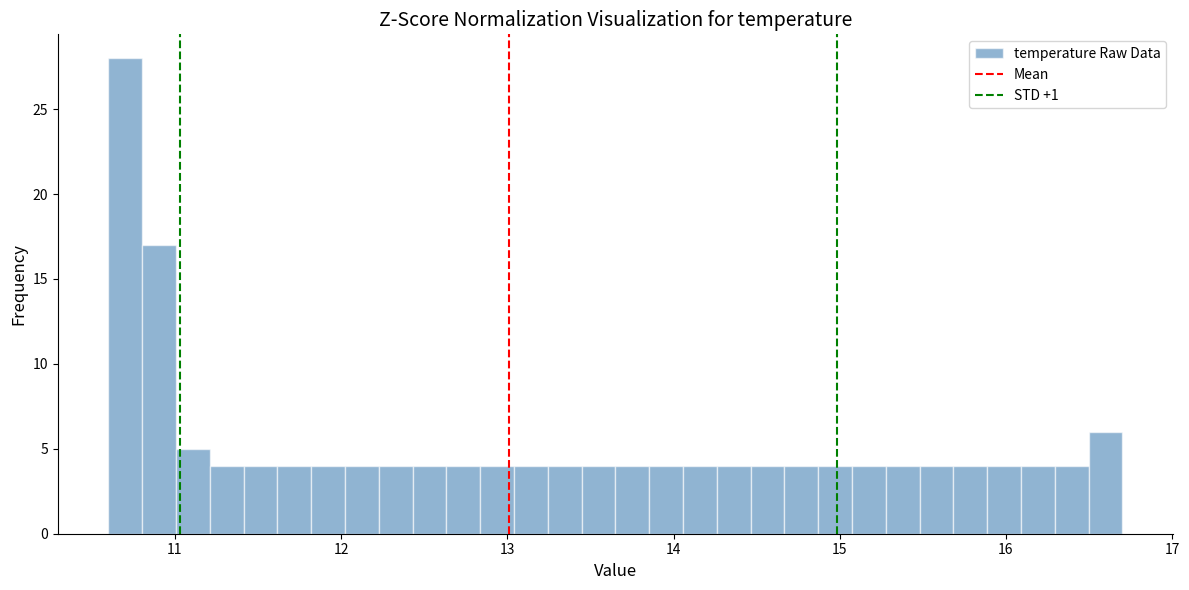

Read against the x-axis, roughly where is the centre of the tallest bar?

10.7